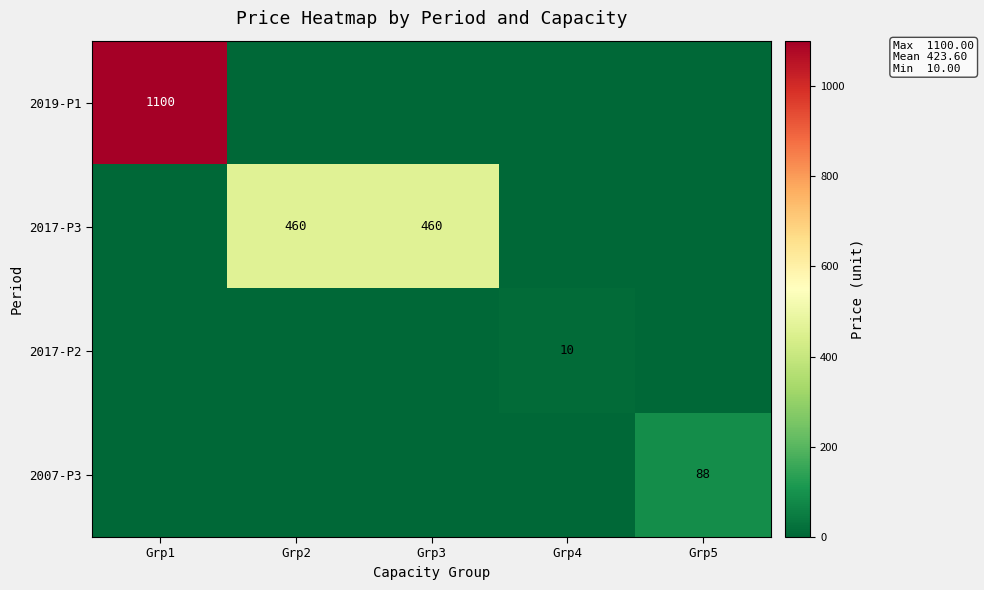

Is it true that 2017-P3 equals 460 at Grp2?

True